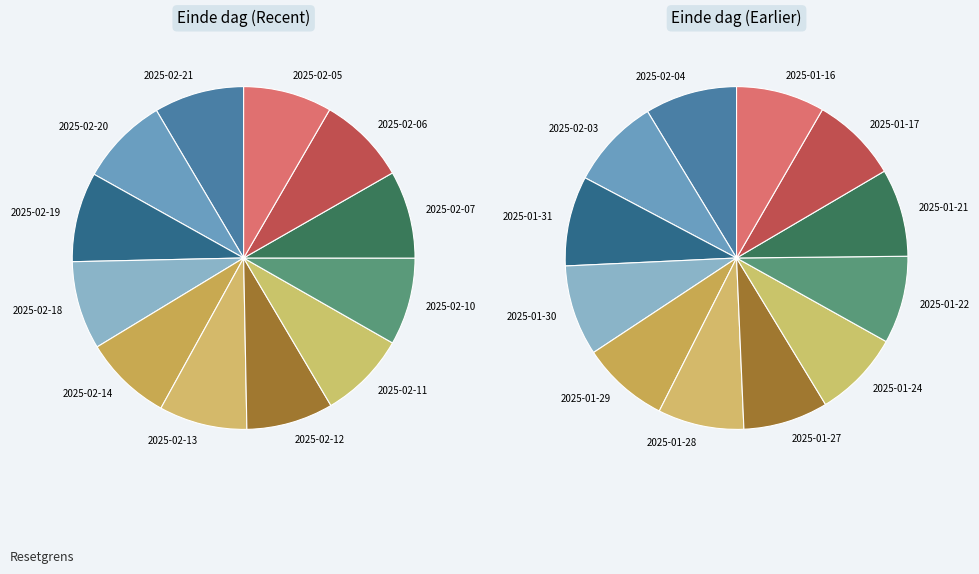

Does 2025-02-13 represent more than half of the total?

No